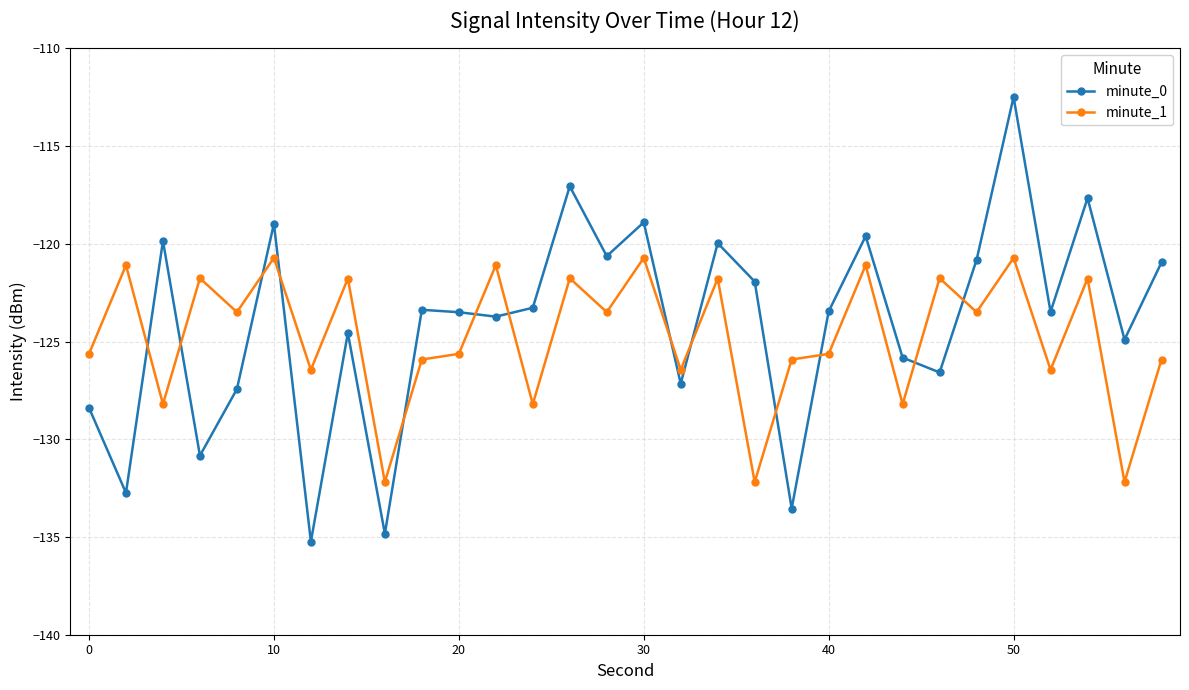

What is the difference between the maximum and second lowest values in the minute_1 series?

11.5